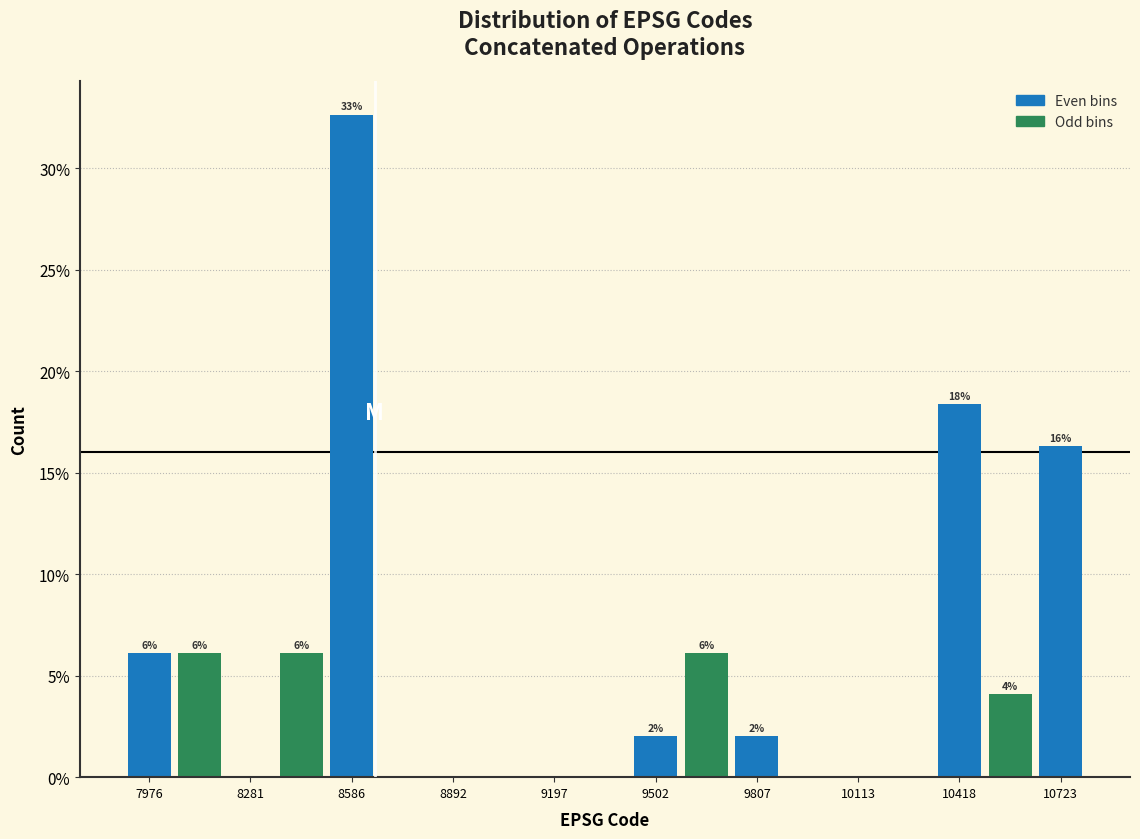

Around what value on the x-axis is the tallest bar? Give the approximate position of its centre, as read against the axis.

8600